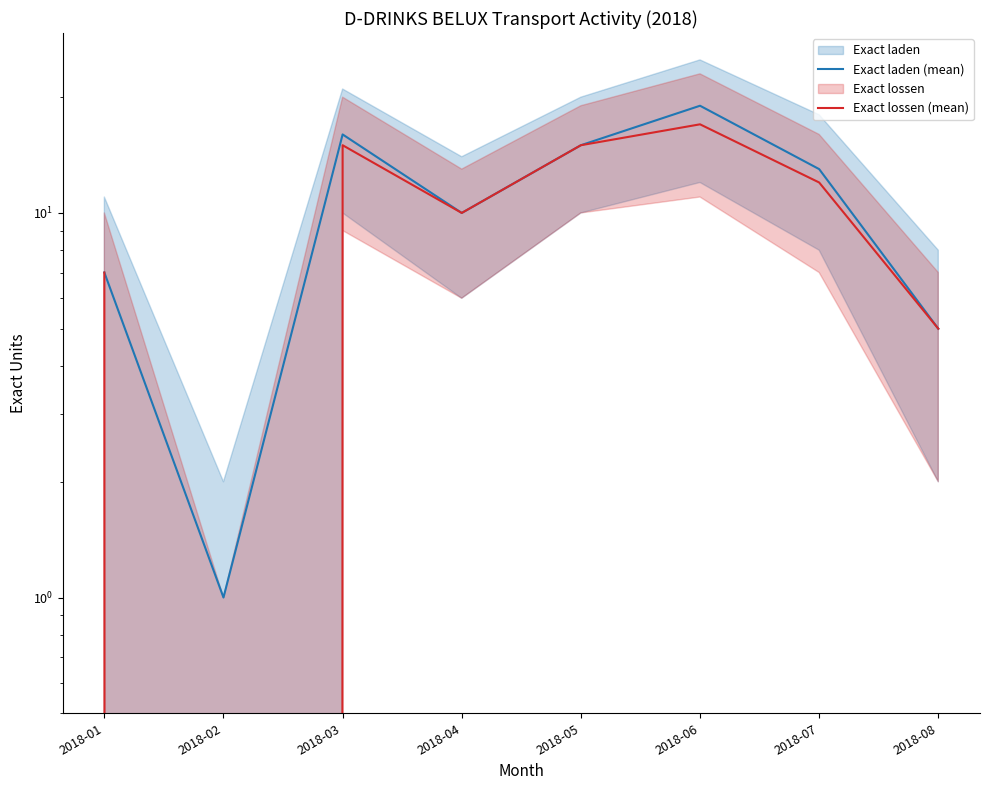

Where is the first local minimum for Exact lossen (mean)?

2018-02